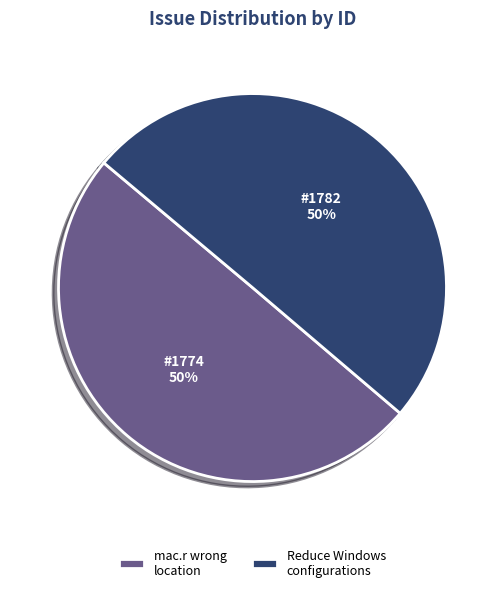

Approximately how many times larger is the value at Reduce Windows configurations compared to mac.r wrong location?

1.0